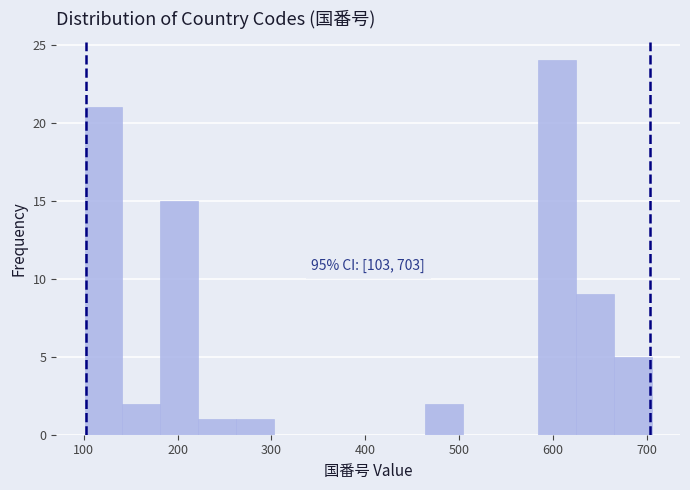

Which range on the x-axis has the tallest bar?

580 to 620